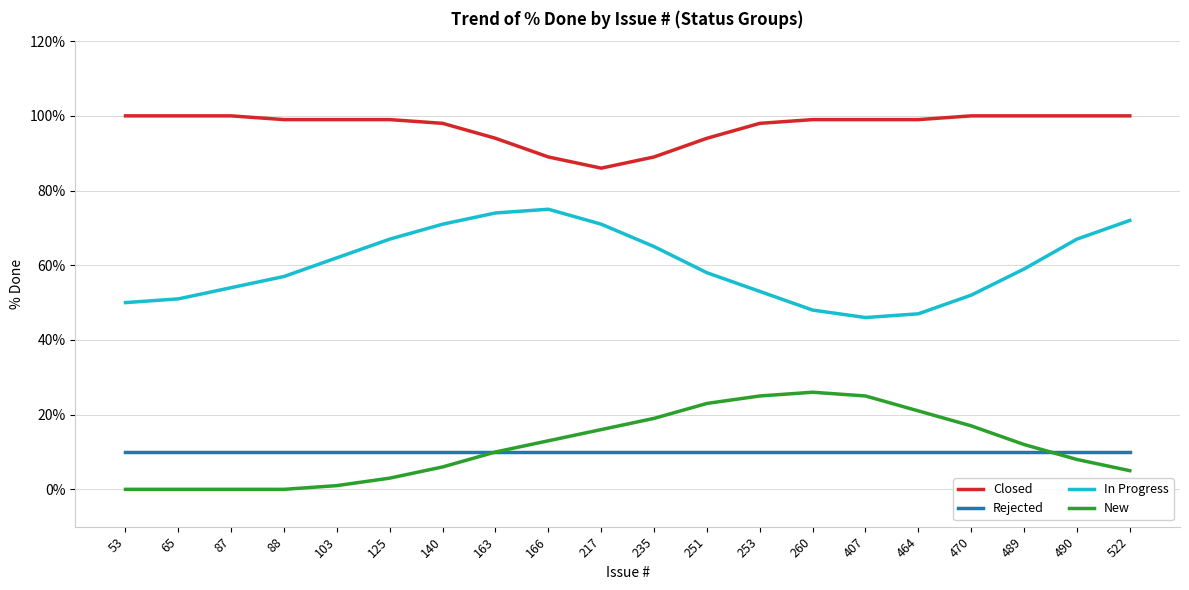

The In Progress series shows 112 at 235. True or false?

False